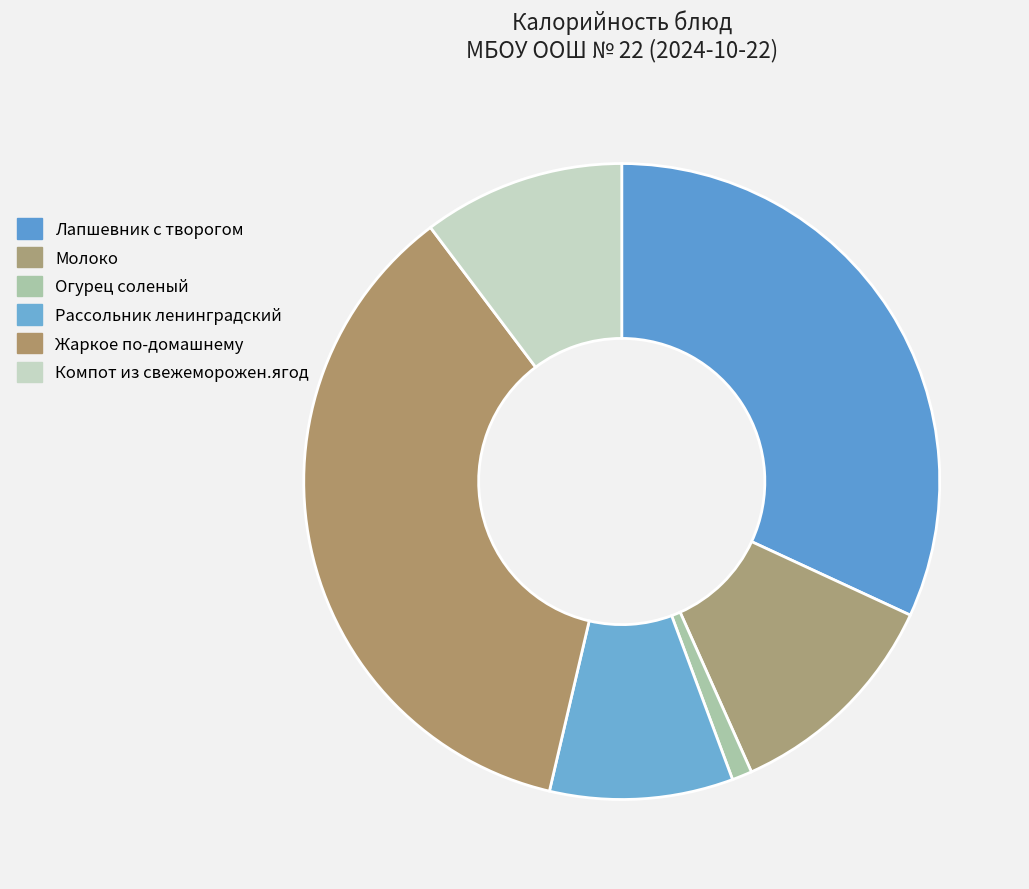

How many segments does this pie chart have?

6